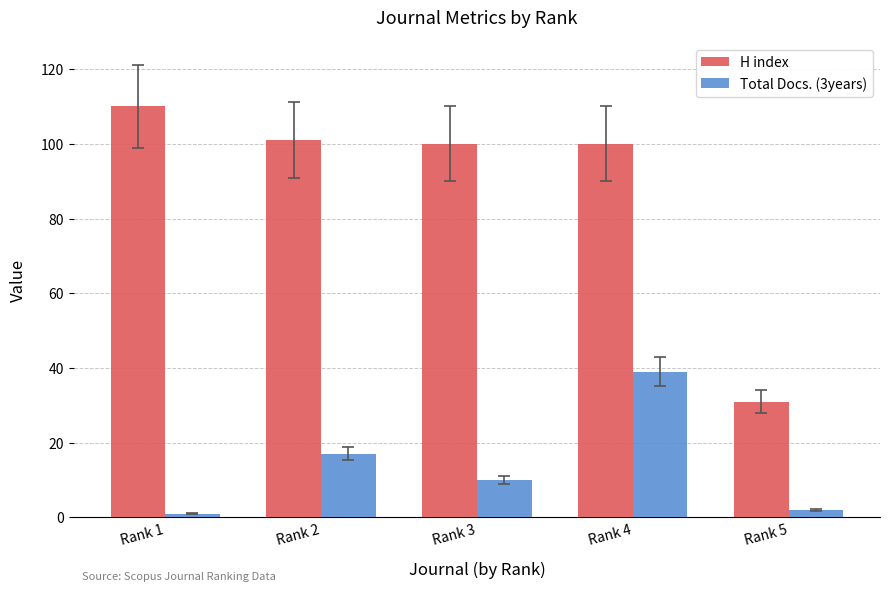

What is the total value across all series at Rank 2?

118